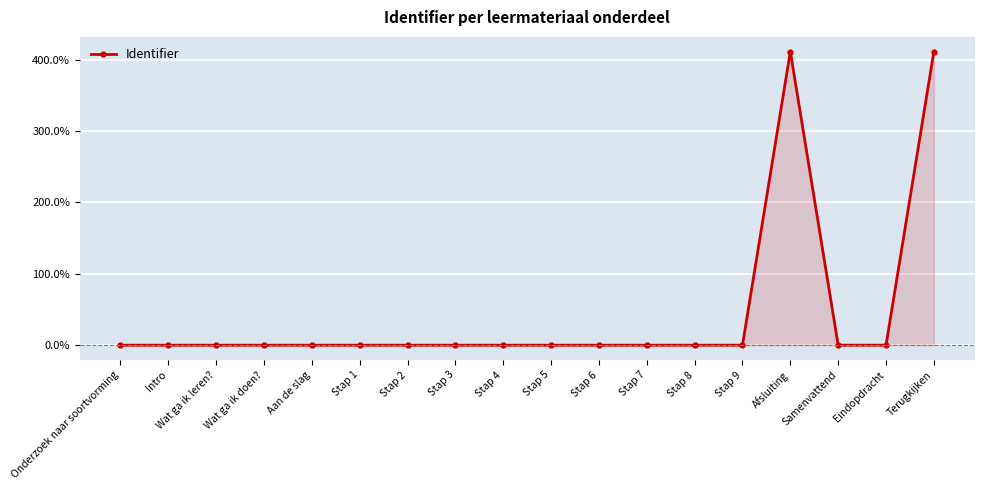

Which has a higher value, Terugkijken or Intro?

Terugkijken